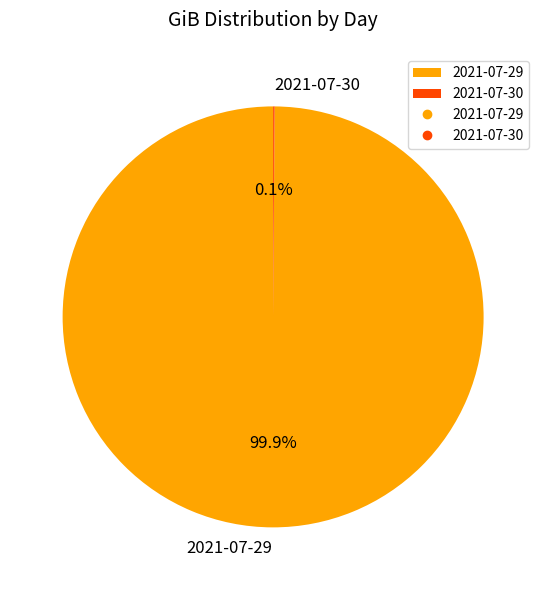

Is 2021-07-29 the majority of the pie?

Yes